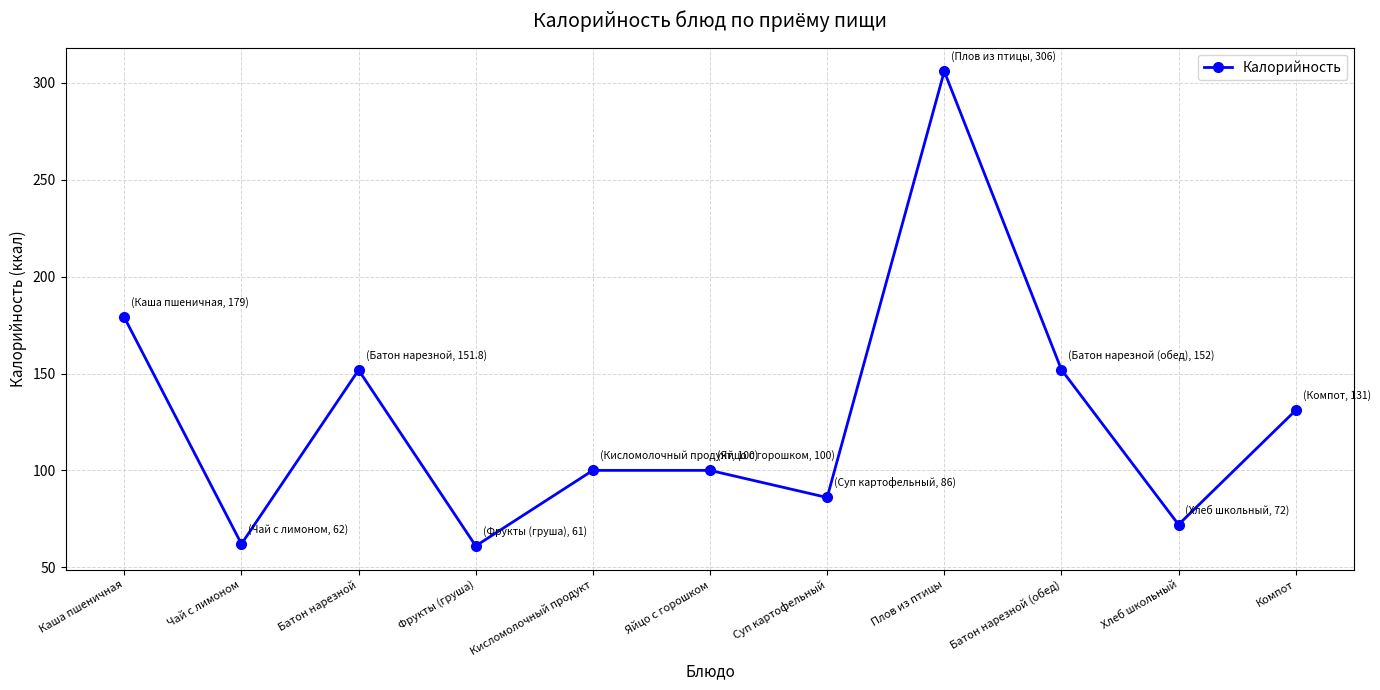

How many points are lower than both their immediate neighbors (excluding endpoints)?

4